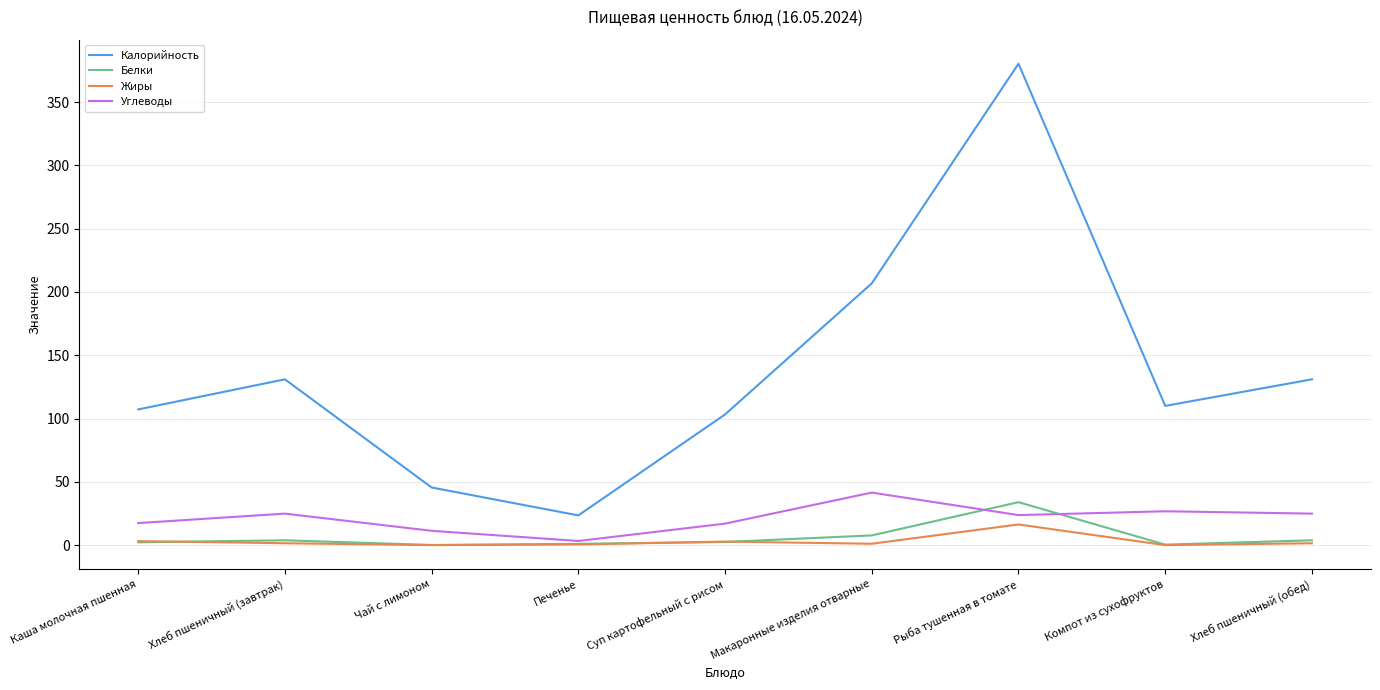

What is the difference between the highest and lowest values at Рыба тушенная в томате?

364.0